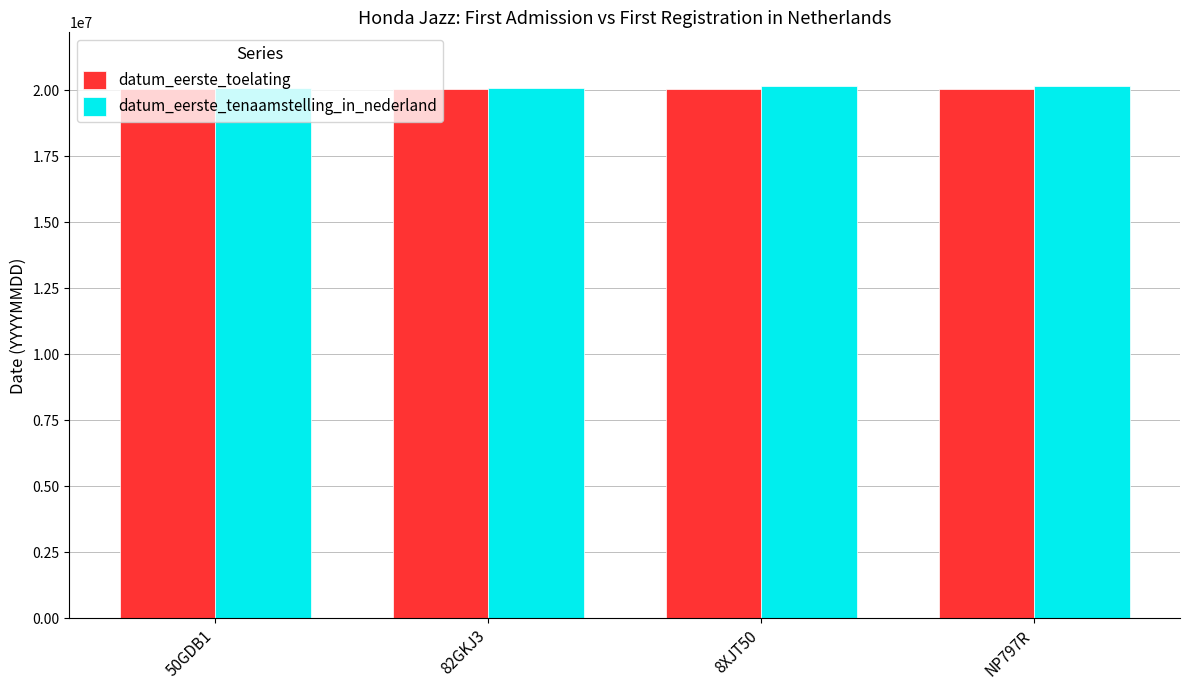

True or false: datum_eerste_tenaamstelling_in_nederland has a value of 11930327 at 8XJT50.

False